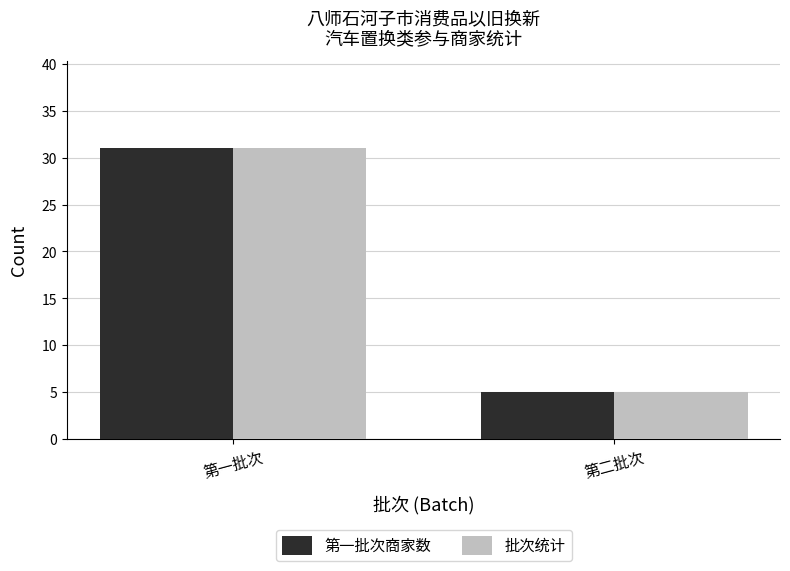

Which category has the highest value in the 第一批次商家数 series?

第一批次